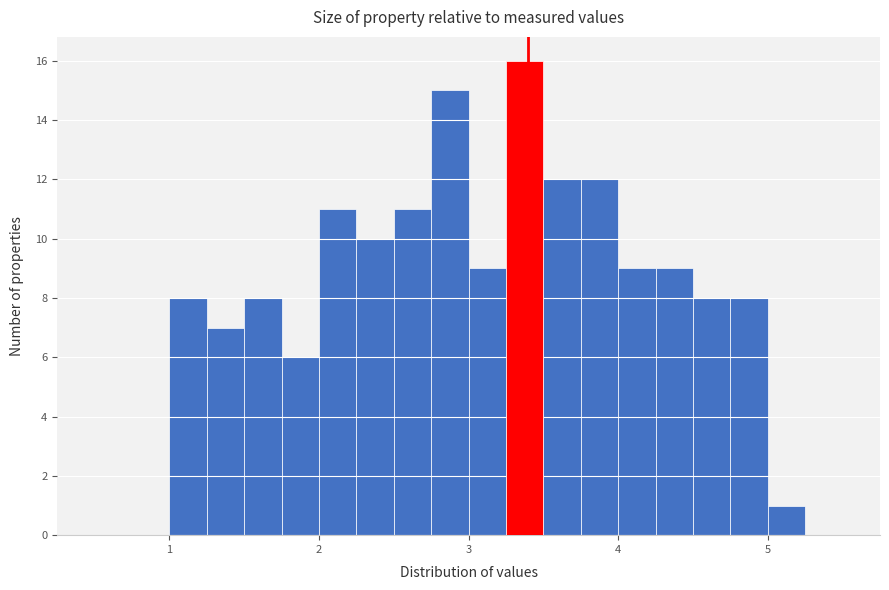

Around what value on the x-axis is the tallest bar? Give the approximate position of its centre, as read against the axis.

3.4